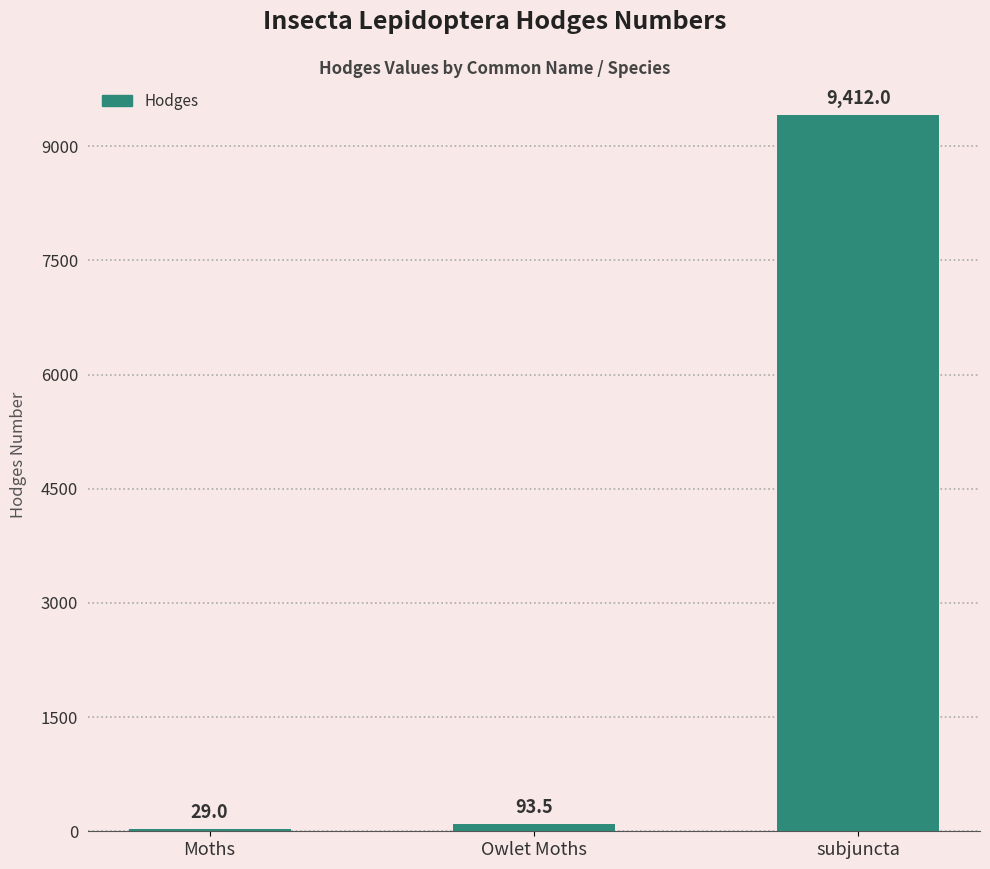

At which category does the chart reach its peak across all series?

subjuncta